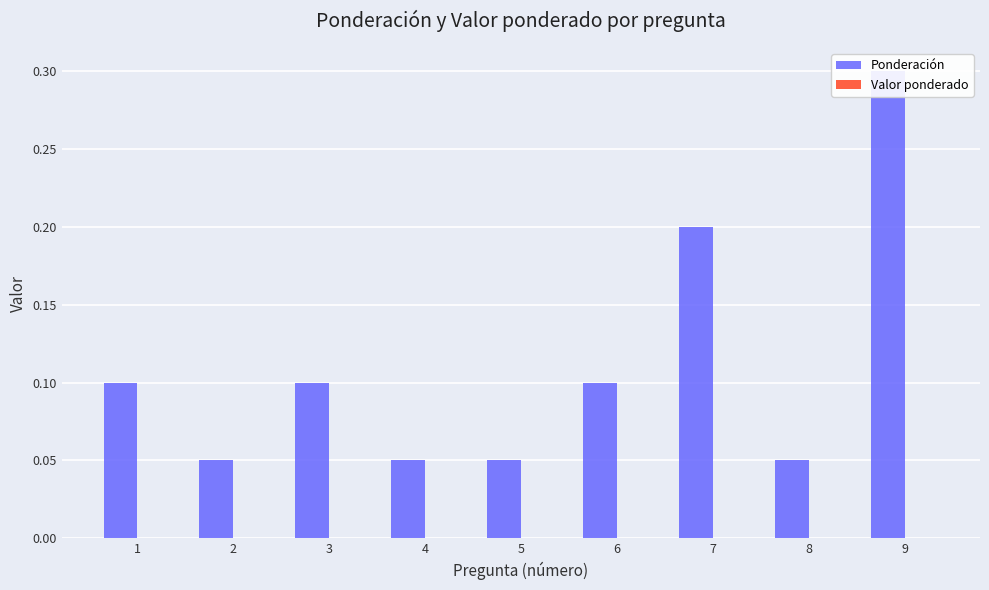

How many groups of bars are there?

9